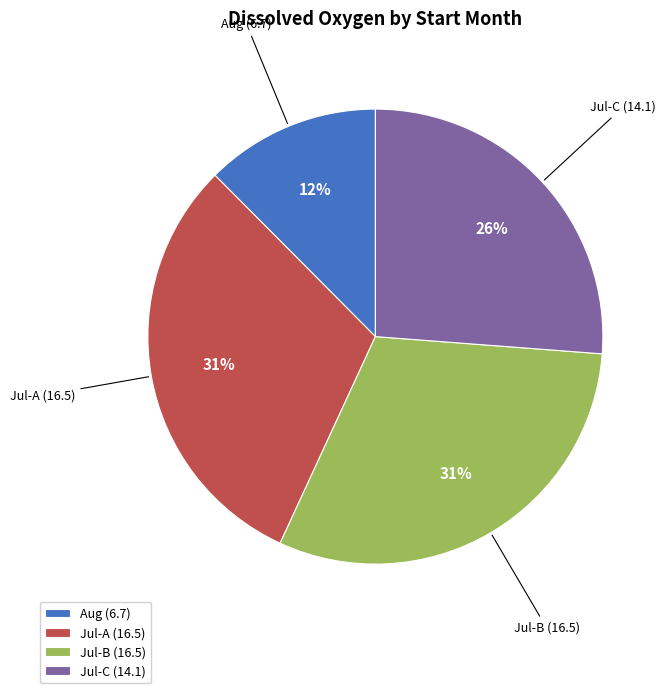

Which category has the smallest portion of the pie?

Aug (6.7)